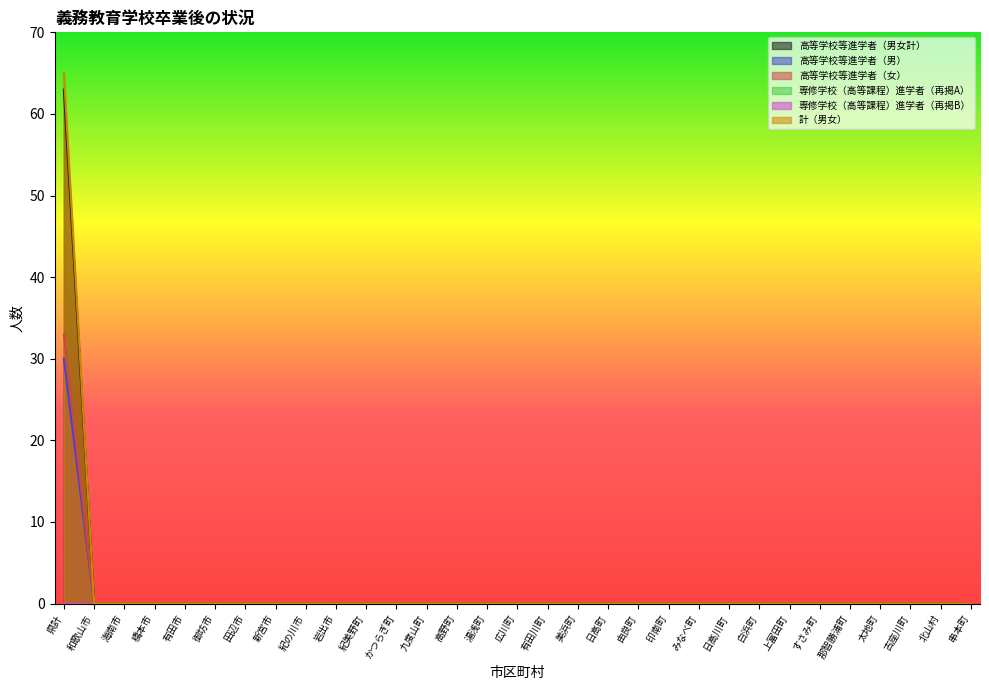

How many positive values does the 計（男女） series have?

1